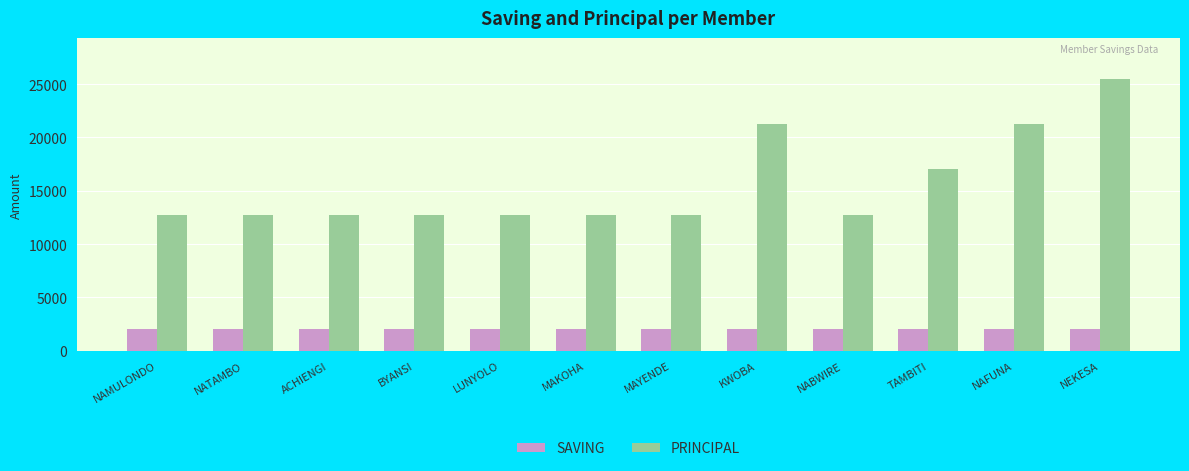

What position from the right is TAMBITI?

3